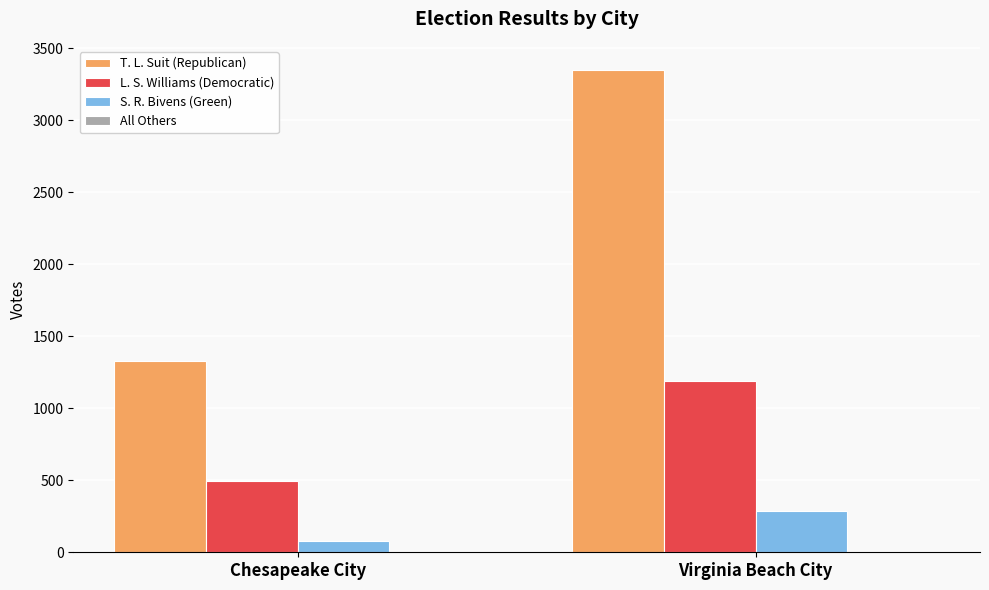

The value of T. L. Suit (Republican) at Virginia Beach City is 1629. True or false?

False